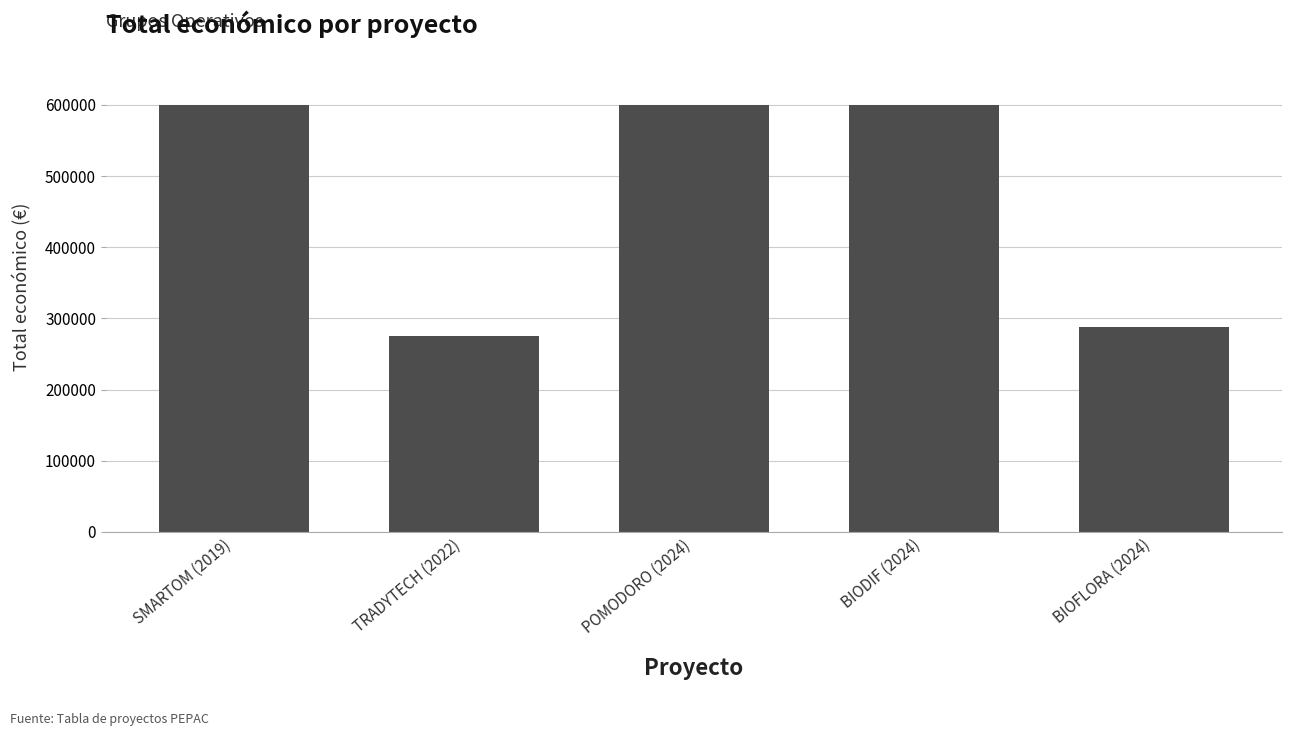

Where is the data nearest to the value 437430?

BIOFLORA (2024)